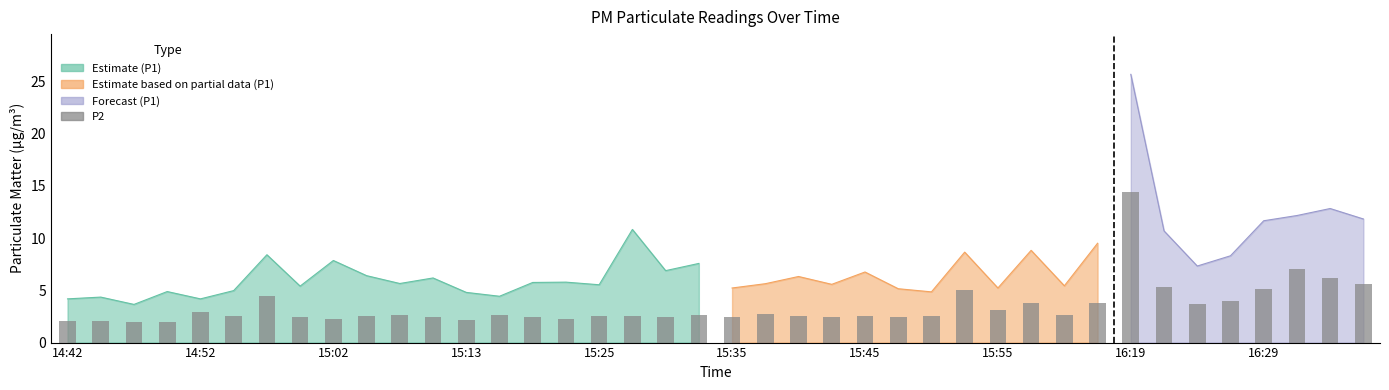

What is the label of the 1st bar from the left?

14:42